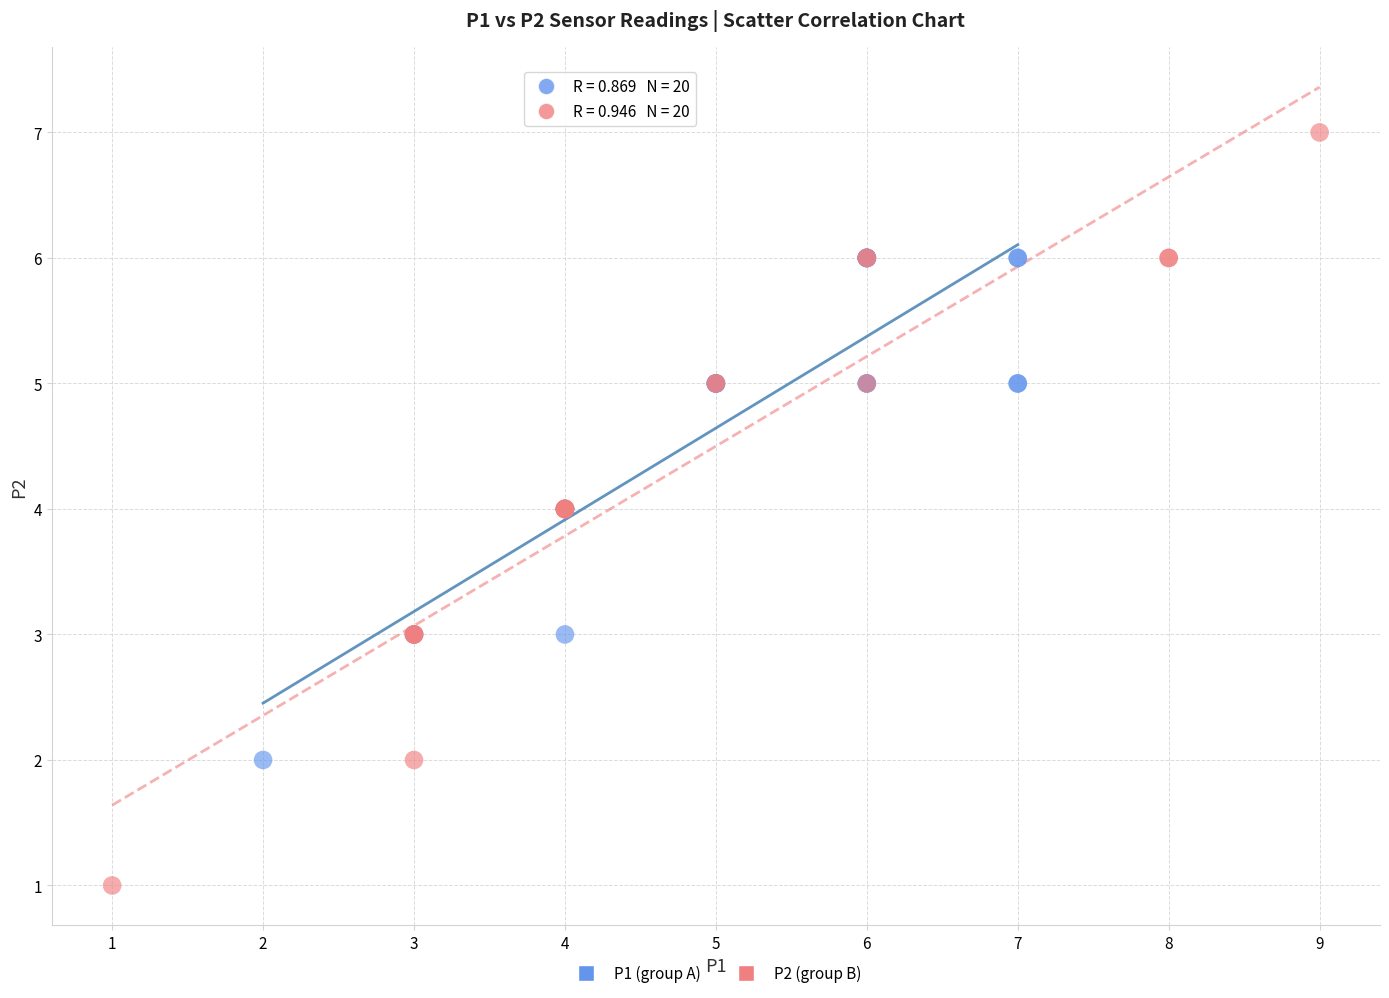

What are all the series names shown in the legend?

P1 (group A), P2 (group B)